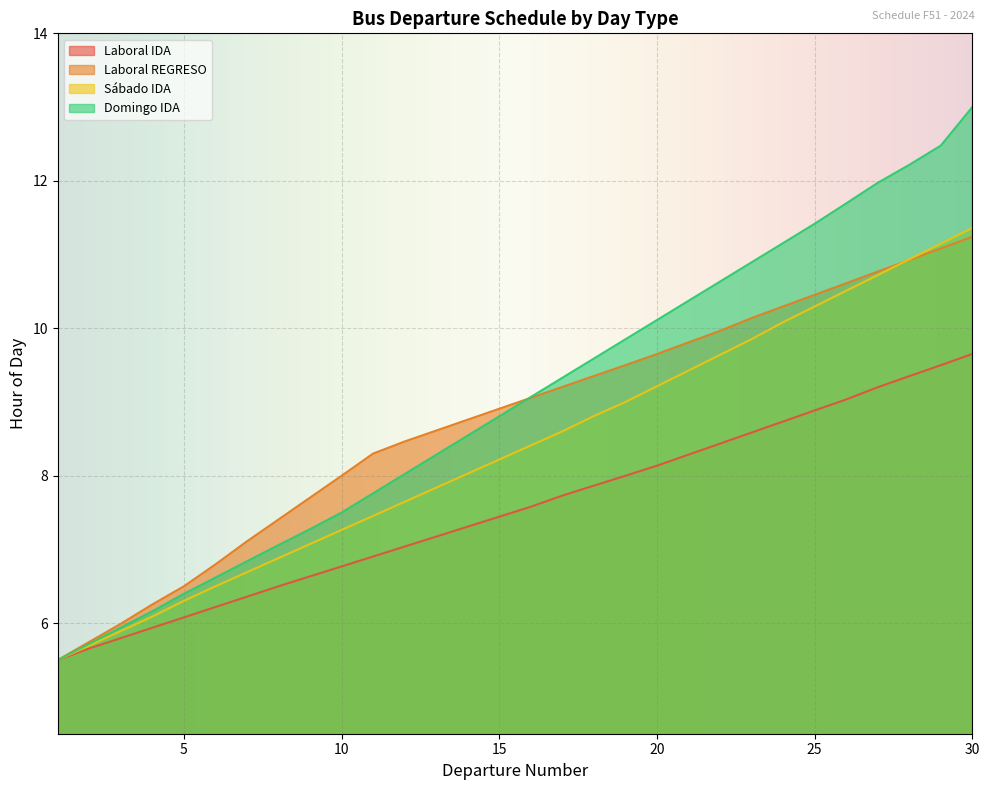

What is the minimum value for Domingo IDA?

5.5